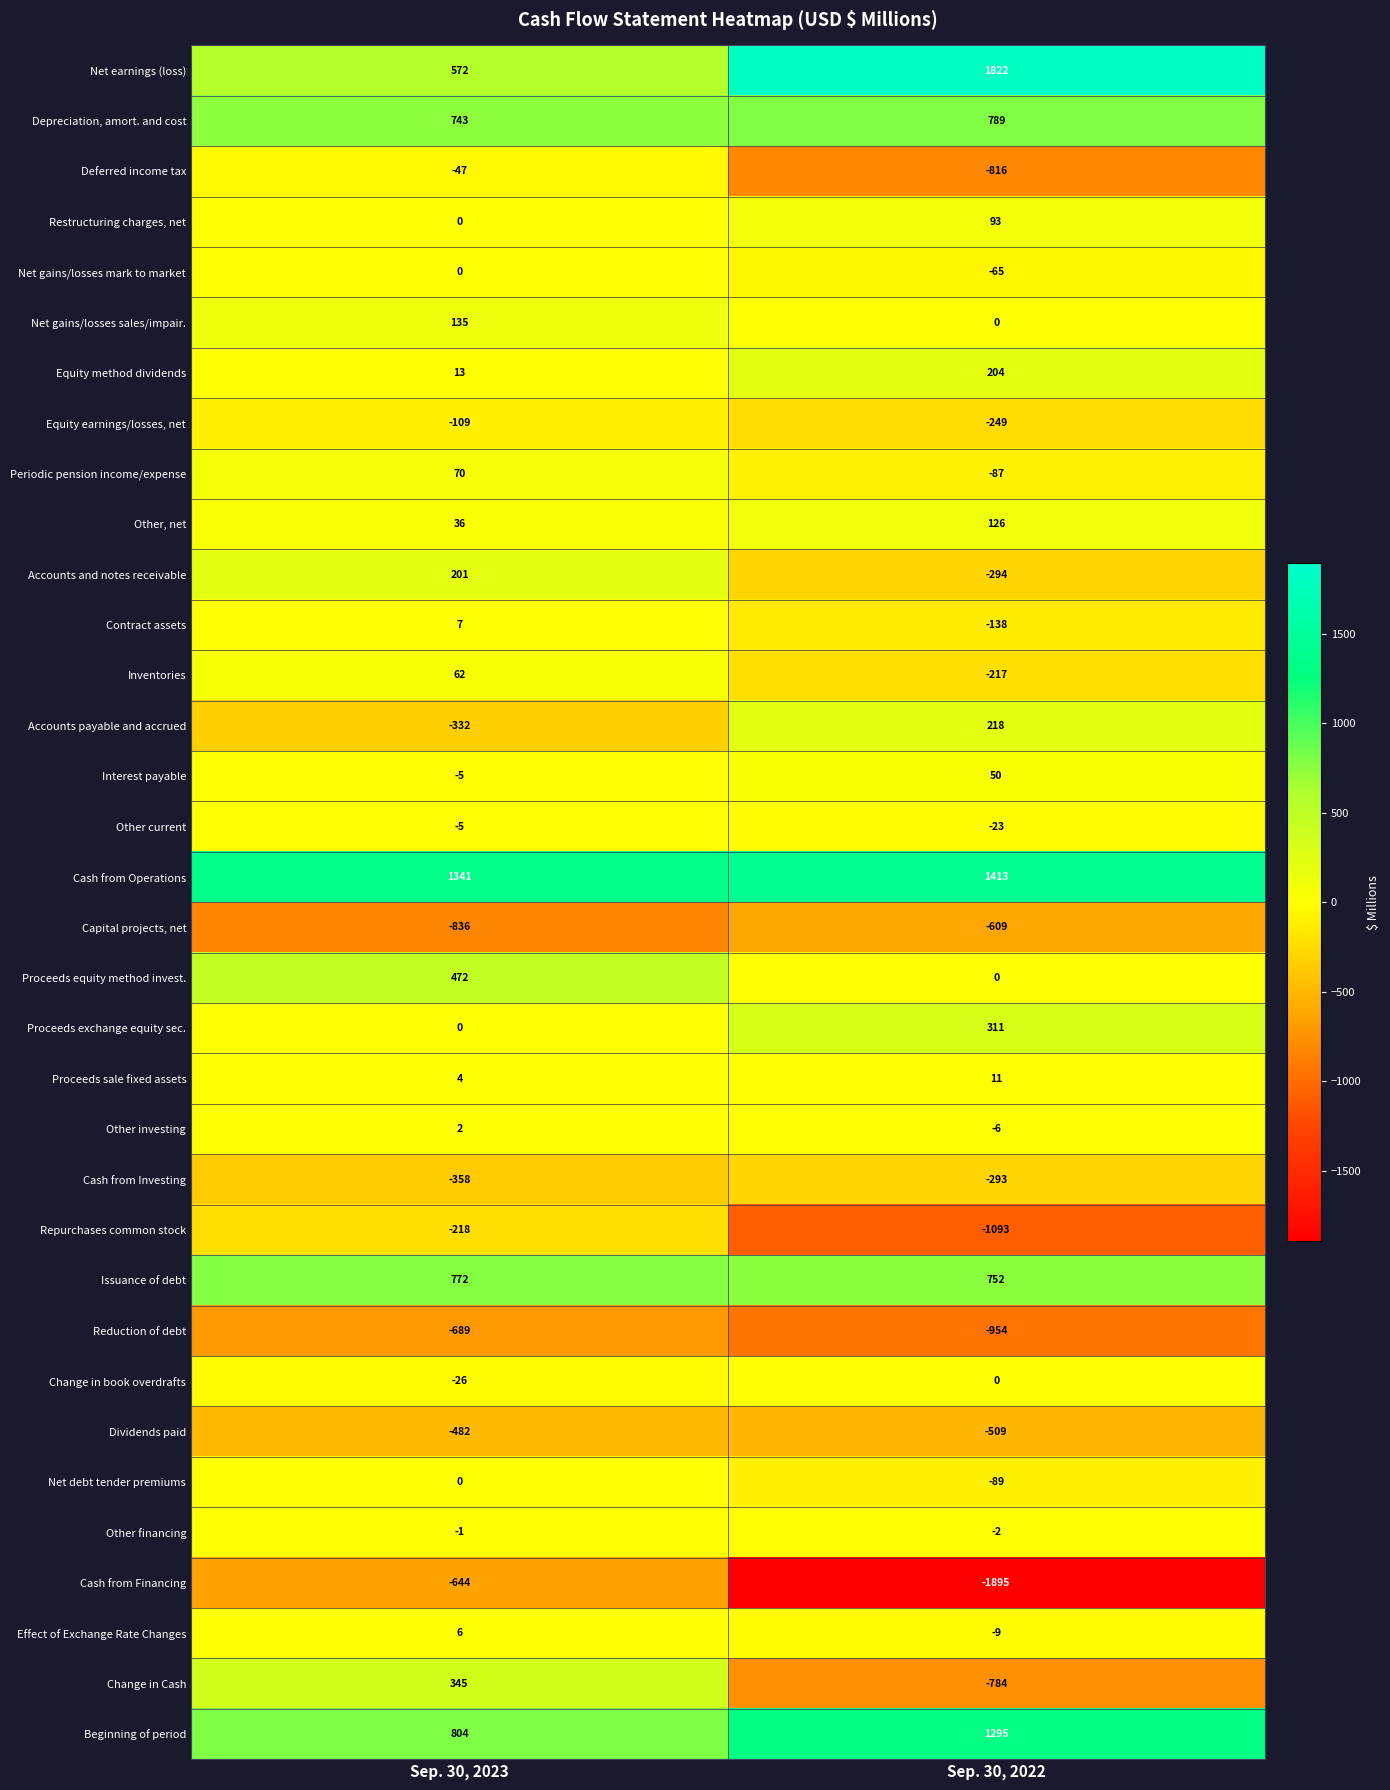

Which series has the largest total across all categories?

Cash from Operations